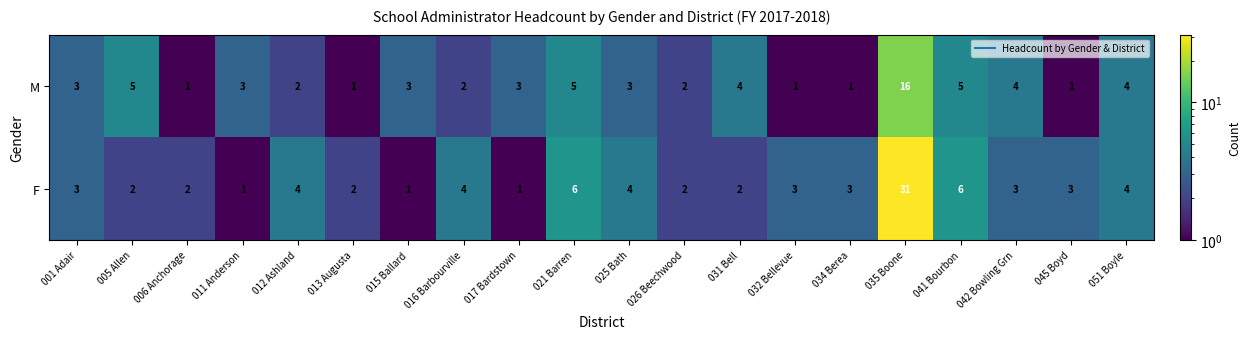

What is the approximate value of M at 017 Bardstown?

3